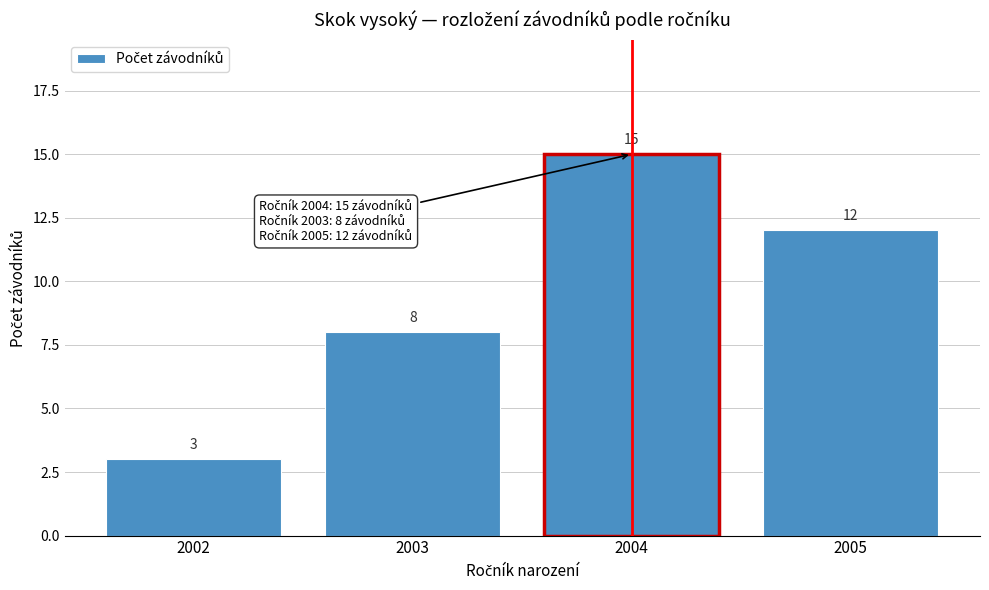

Reading right to left, extract all data points from this chart.

2005=12	2004=15	2003=8	2002=3